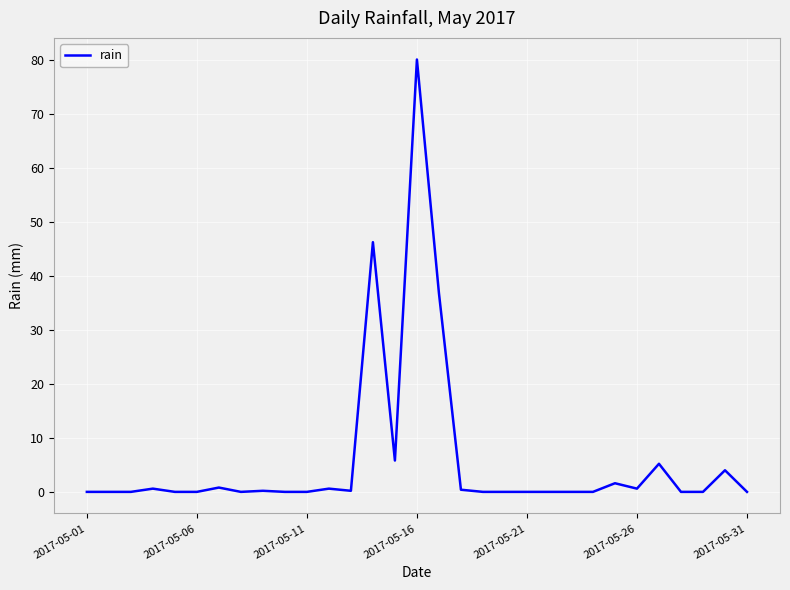

What is the greatest value displayed?

80.0